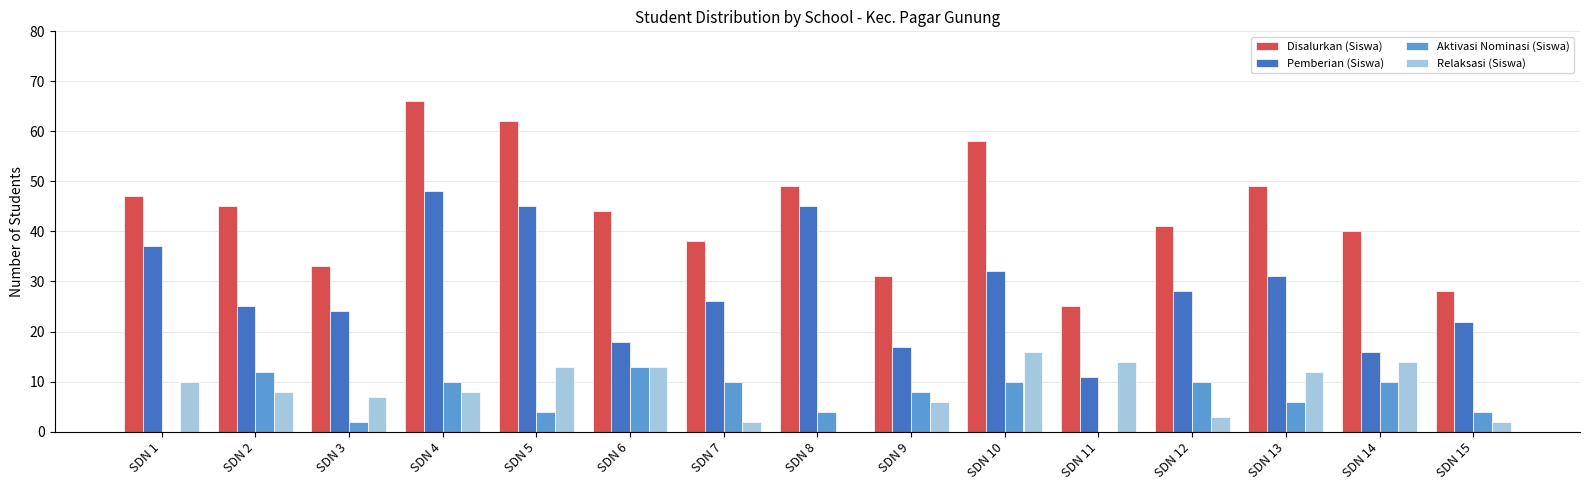

Between SDN 4 and SDN 11, which series saw the biggest shift?

Disalurkan (Siswa)